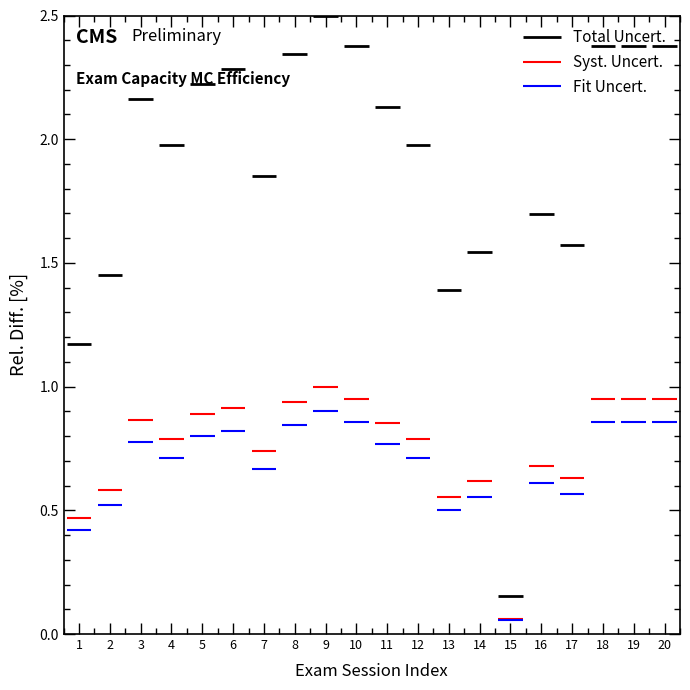

True or false: Syst. Uncert. has a value of 0.5 at 1.

True